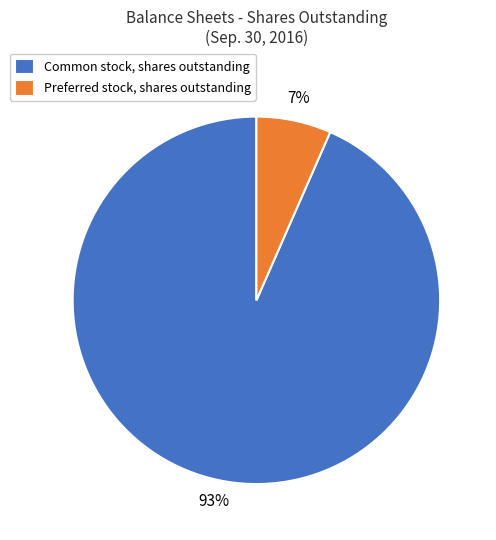

Between Preferred stock, shares outstanding and Common stock, shares outstanding, which is larger?

Common stock, shares outstanding